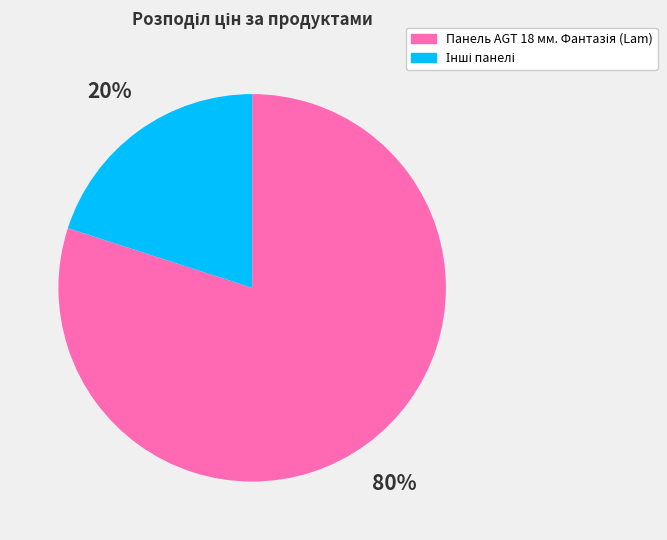

To the nearest percent, what is the average slice percentage?

50%